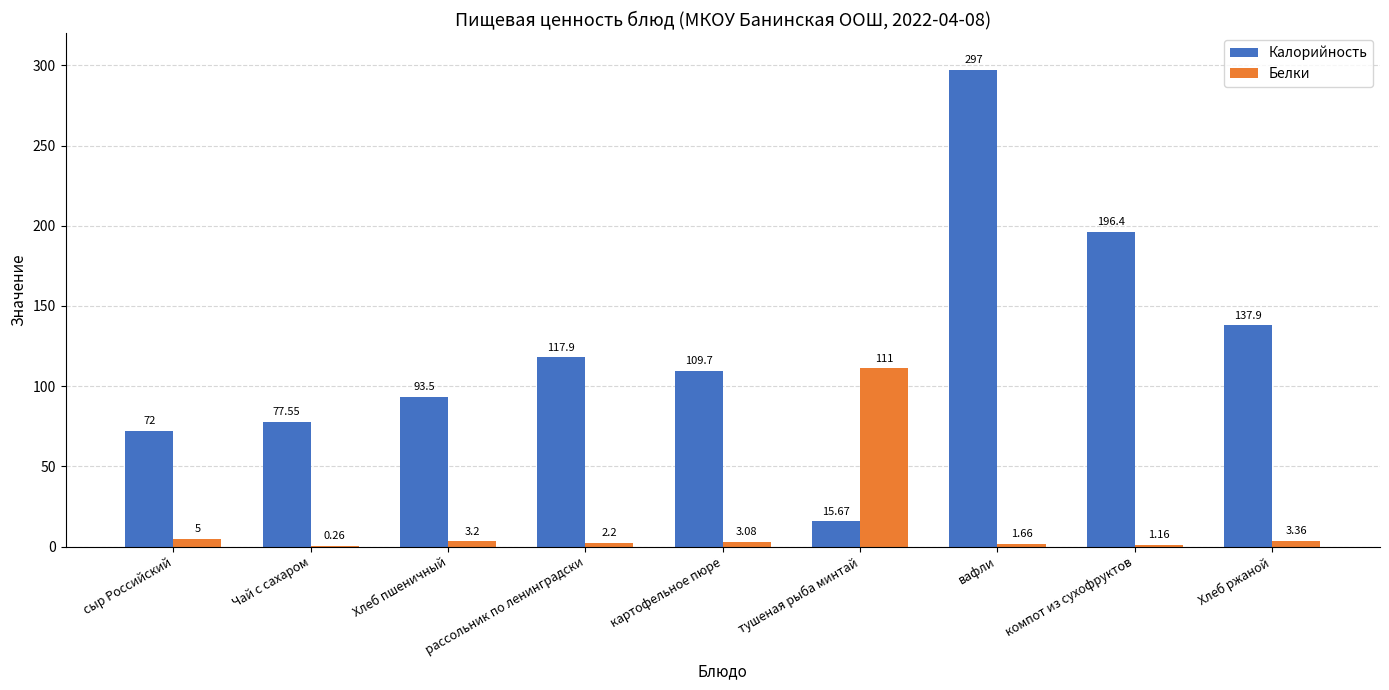

What is the sum of all Калорийность values?

1117.6